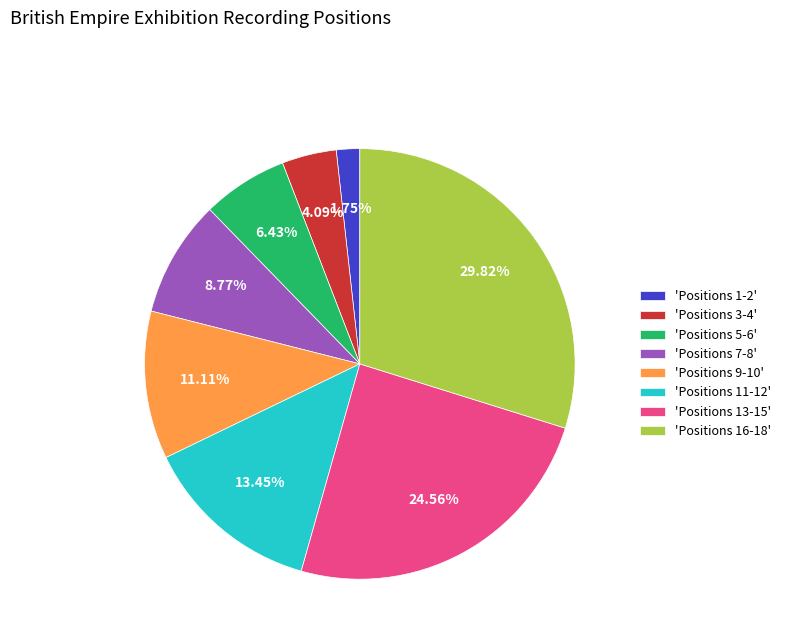

Rank the categories by value from highest to lowest.

'Positions 16-18', 'Positions 13-15', 'Positions 11-12', 'Positions 9-10', 'Positions 7-8', 'Positions 5-6', 'Positions 3-4', 'Positions 1-2'